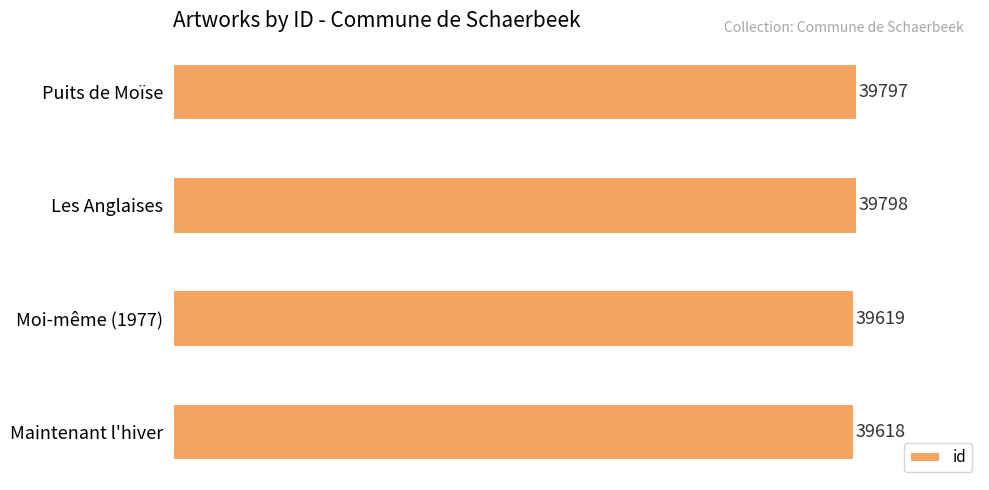

Reading top to bottom, extract all data points from this chart.

Puits de Moïse=39797	Les Anglaises=39798	Moi-même (1977)=39619	Maintenant l'hiver=39618